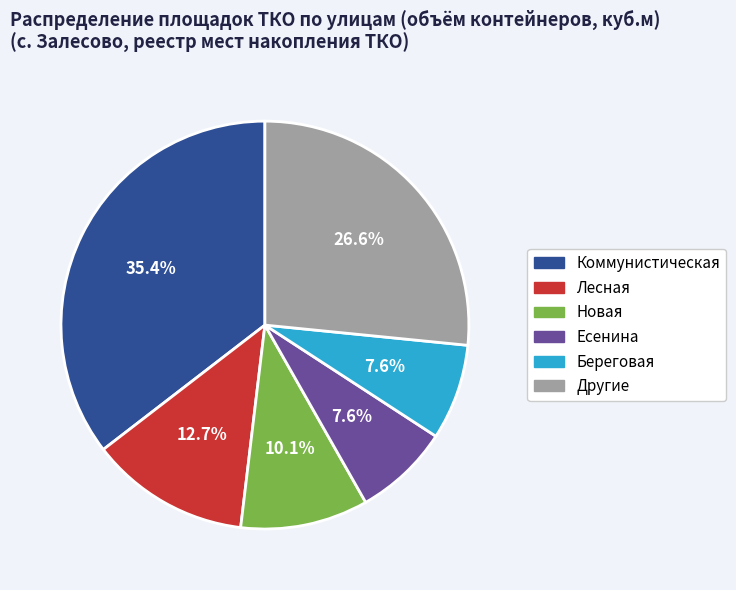

To the nearest percent, what is the difference between the largest and smallest slice percentages?

28%